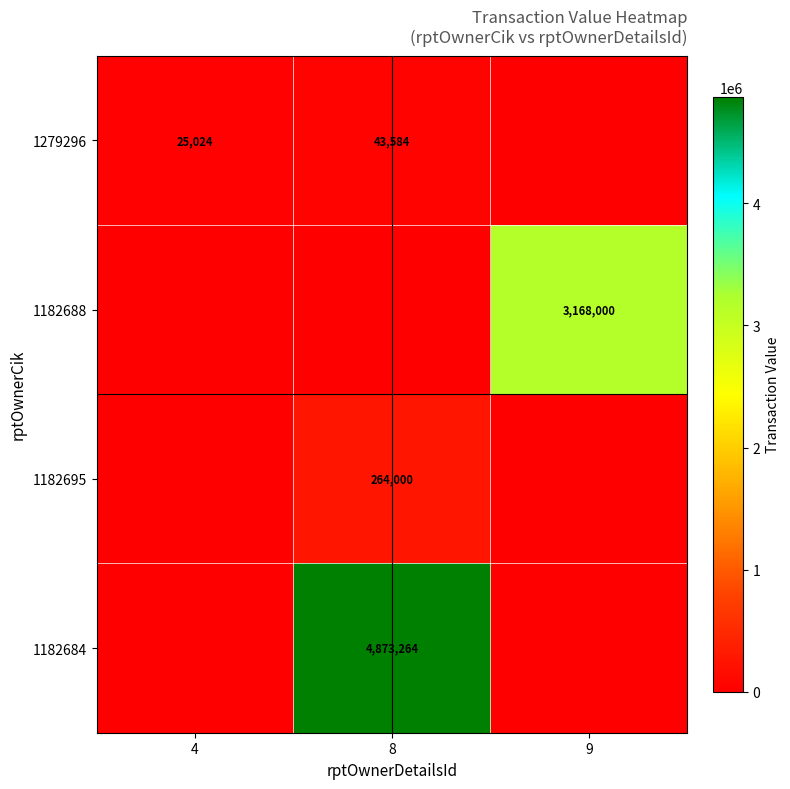

Is the value of 1182684 at 8 greater than the value of 1279296 at 8?

Yes